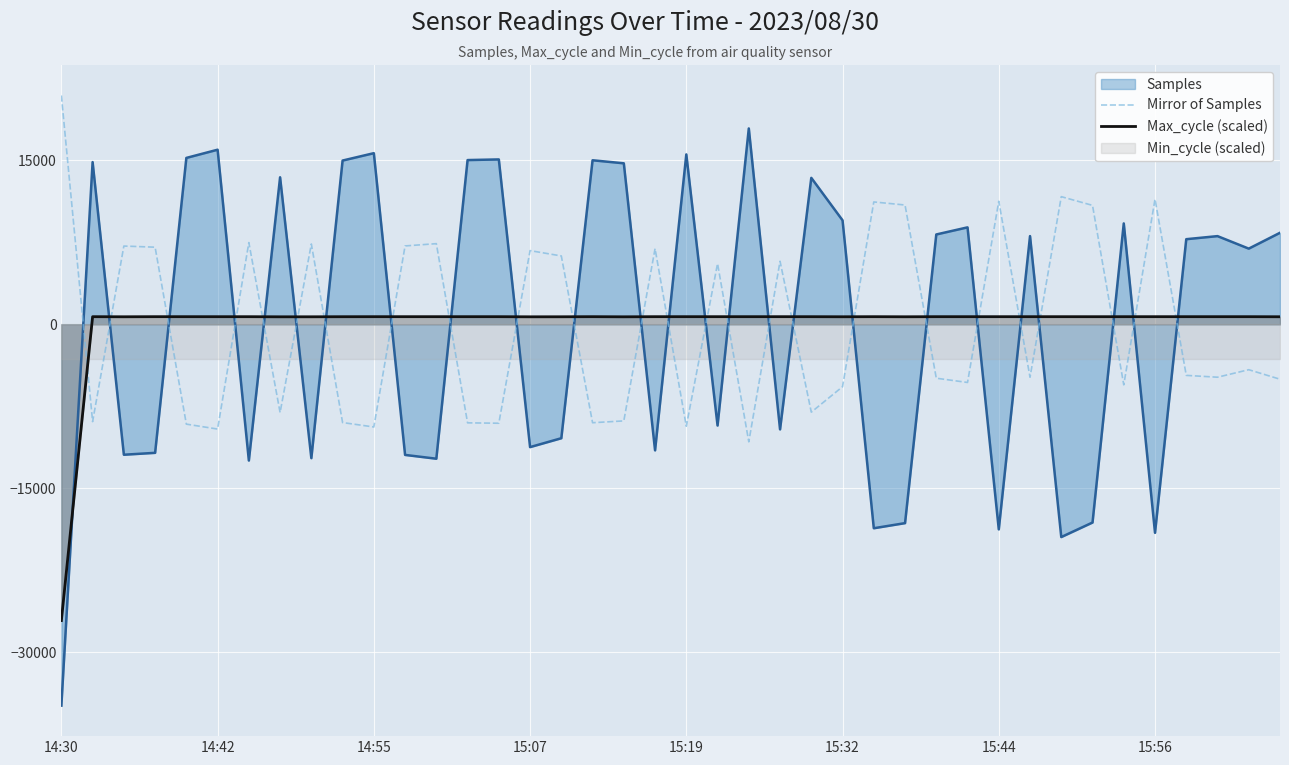

What is the lowest value of the Max_cycle (scaled) series?

-27105.8